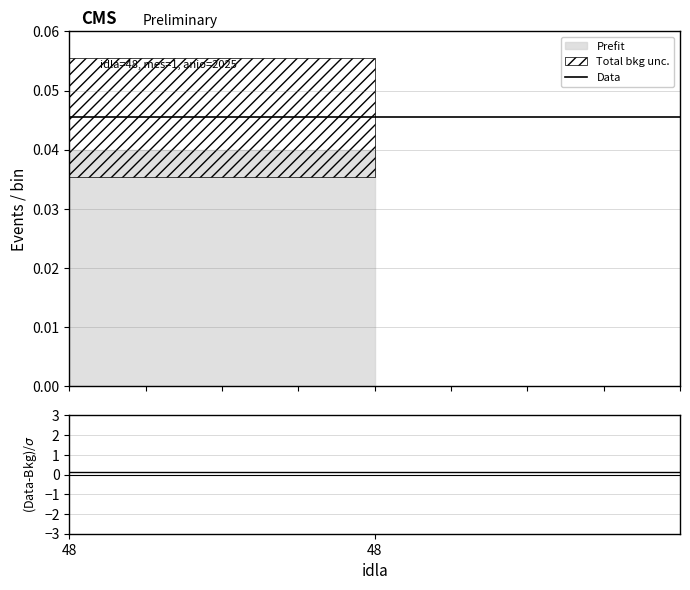

What is the value of the (Data-Bkg)/σ point at the 1st from the left?

0.1